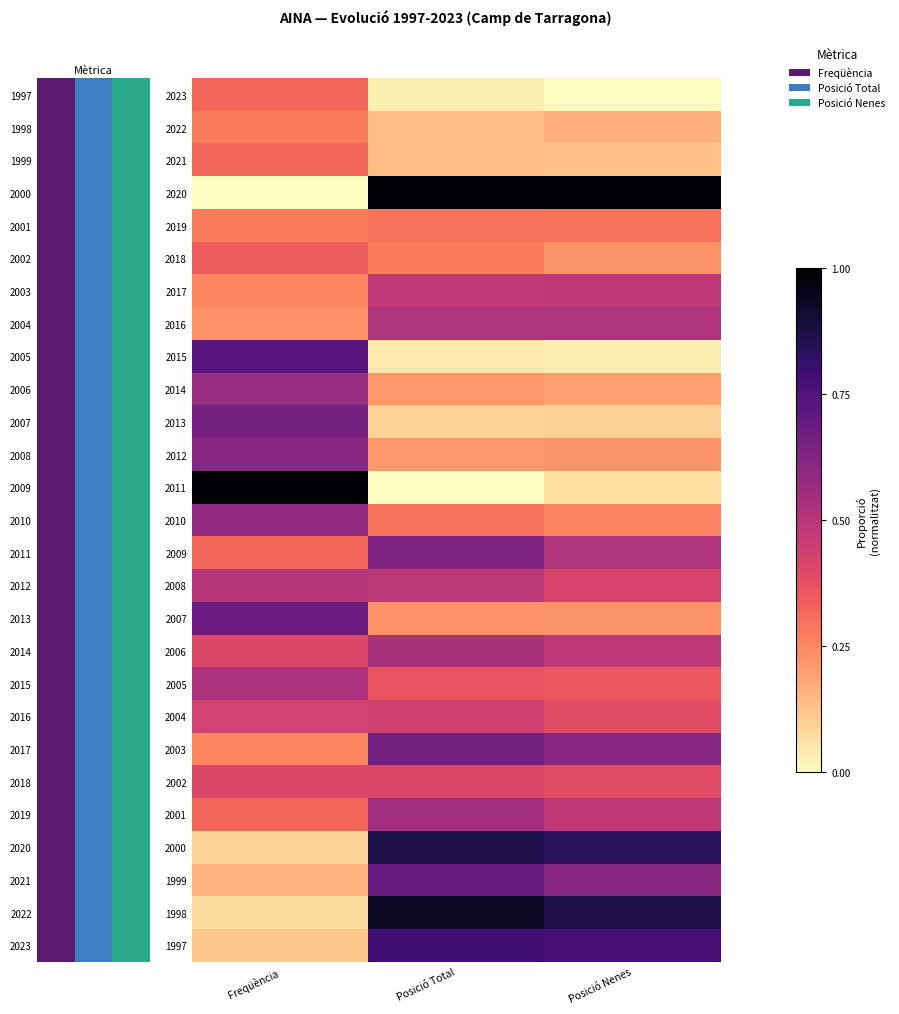

Between Freqüència and Posició Total, which is larger?

Freqüència